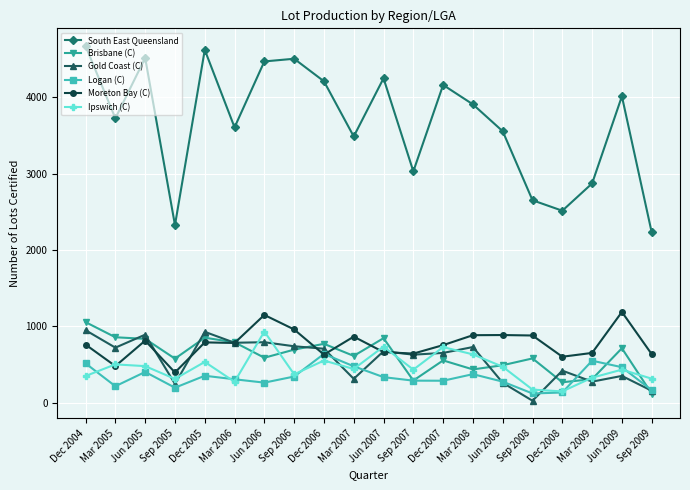

At how many categories does at least one series exceed 777?

20